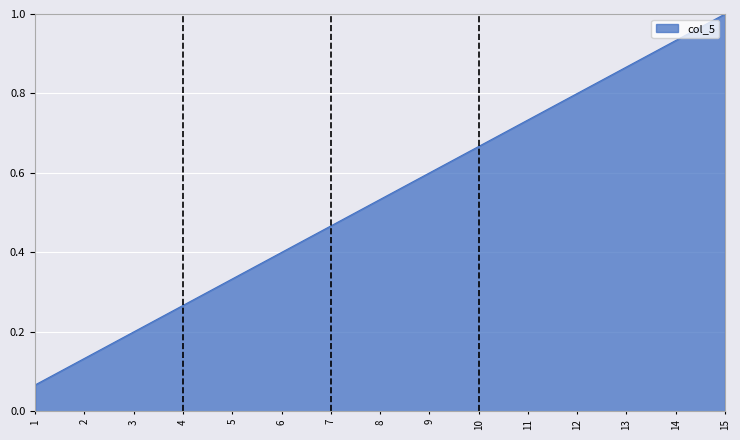

Is it true that the value at 3 is 0.1?

False